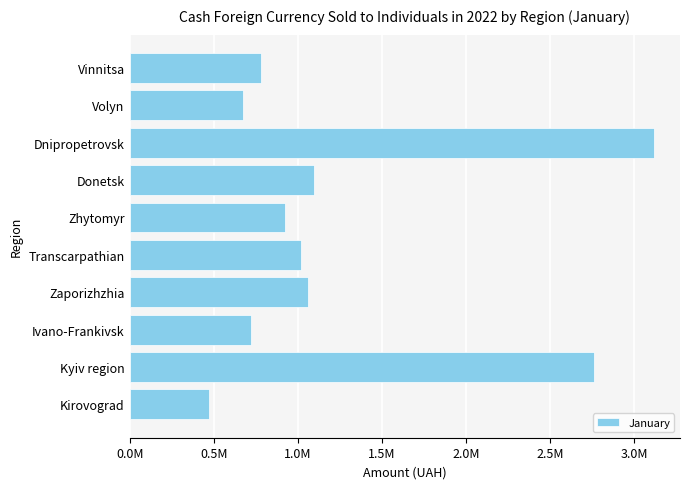

What is the greatest value displayed?

3117645.4